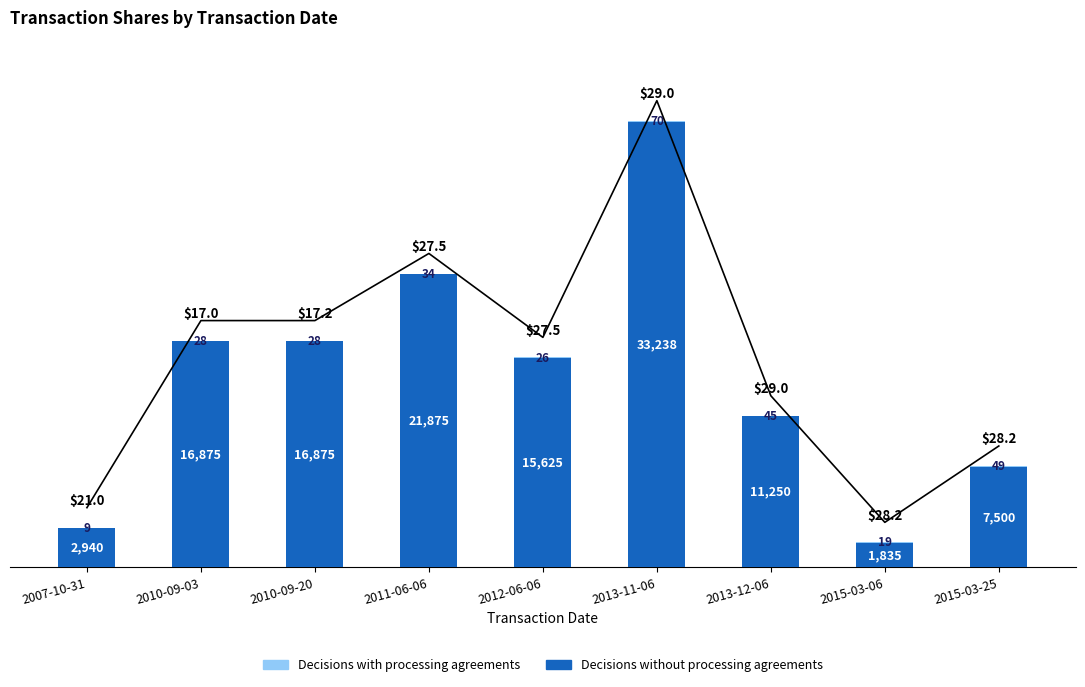

Where does the Decisions with processing agreements series first go above 28?

2011-06-06